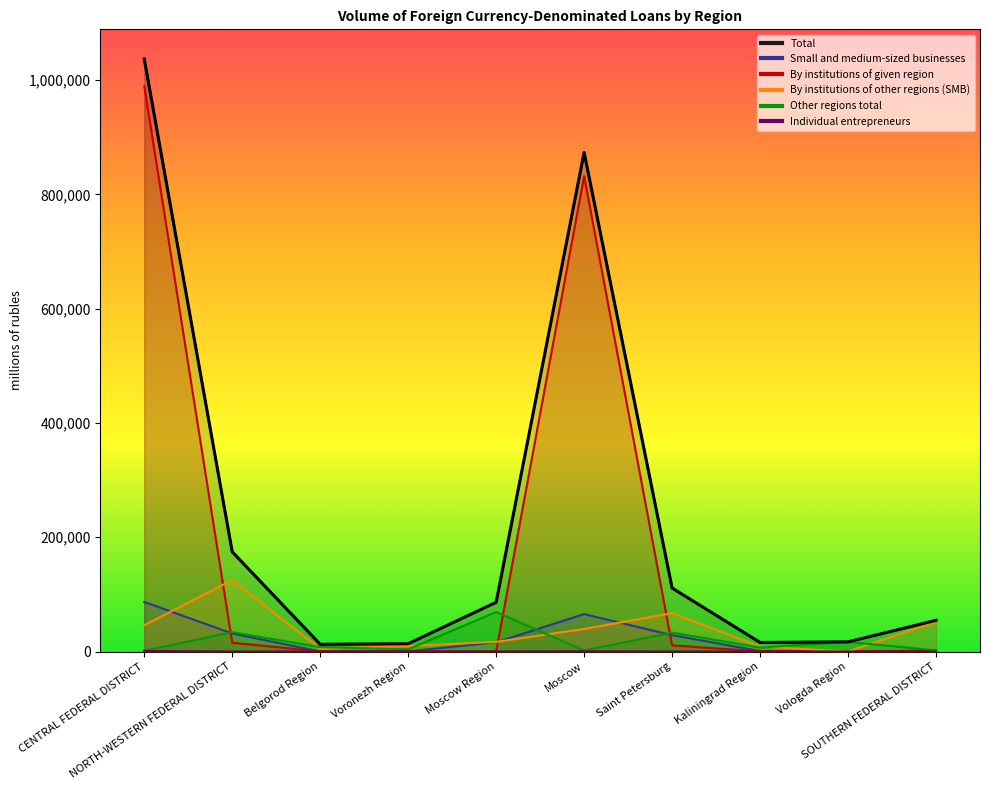

Reading left to right, what are all the values shown in this chart?

Total: CENTRAL FEDERAL DISTRICT=1037087	NORTH-WESTERN FEDERAL DISTRICT=174437	Belgorod Region=12627	Voronezh Region=13701	Moscow Region=86139	Moscow=873485	Saint Petersburg=111118	Kaliningrad Region=15873	Vologda Region=16902	SOUTHERN FEDERAL DISTRICT=54597
Small and medium-sized businesses: CENTRAL FEDERAL DISTRICT=86717	NORTH-WESTERN FEDERAL DISTRICT=31541	Belgorod Region=31	Voronezh Region=169	Moscow Region=16209	Moscow=65471	Saint Petersburg=28625	Kaliningrad Region=818	Vologda Region=44	SOUTHERN FEDERAL DISTRICT=1794
By institutions of given region: CENTRAL FEDERAL DISTRICT=989585	NORTH-WESTERN FEDERAL DISTRICT=15434	Belgorod Region=139	Voronezh Region=0	Moscow Region=161	Moscow=832158	Saint Petersburg=10762	Kaliningrad Region=181	Vologda Region=43	SOUTHERN FEDERAL DISTRICT=521
By institutions of other regions (SMB): CENTRAL FEDERAL DISTRICT=46063	NORTH-WESTERN FEDERAL DISTRICT=125134	Belgorod Region=4805	Voronezh Region=9804	Moscow Region=16878	Moscow=39545	Saint Petersburg=67218	Kaliningrad Region=8785	Vologda Region=1	SOUTHERN FEDERAL DISTRICT=52178
Other regions total: CENTRAL FEDERAL DISTRICT=1439	NORTH-WESTERN FEDERAL DISTRICT=33869	Belgorod Region=7683	Voronezh Region=3897	Moscow Region=69100	Moscow=1782	Saint Petersburg=33138	Kaliningrad Region=6907	Vologda Region=16858	SOUTHERN FEDERAL DISTRICT=1898
Individual entrepreneurs: CENTRAL FEDERAL DISTRICT=900	NORTH-WESTERN FEDERAL DISTRICT=7	Belgorod Region=0	Voronezh Region=0	Moscow Region=144	Moscow=396	Saint Petersburg=7	Kaliningrad Region=0	Vologda Region=0	SOUTHERN FEDERAL DISTRICT=0